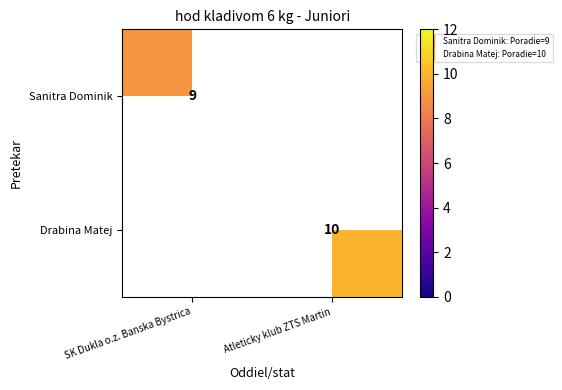

Is it true that Drabina Matej equals 10.0 at Atleticky klub ZTS Martin?

True